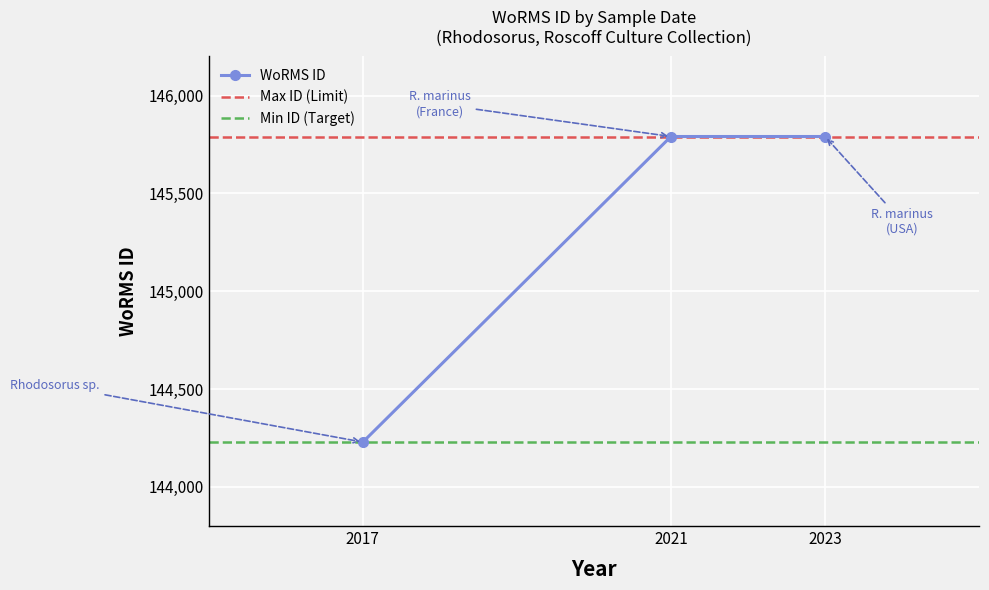

Reading right to left, list all the values displayed in this chart.

145791	145791	144229